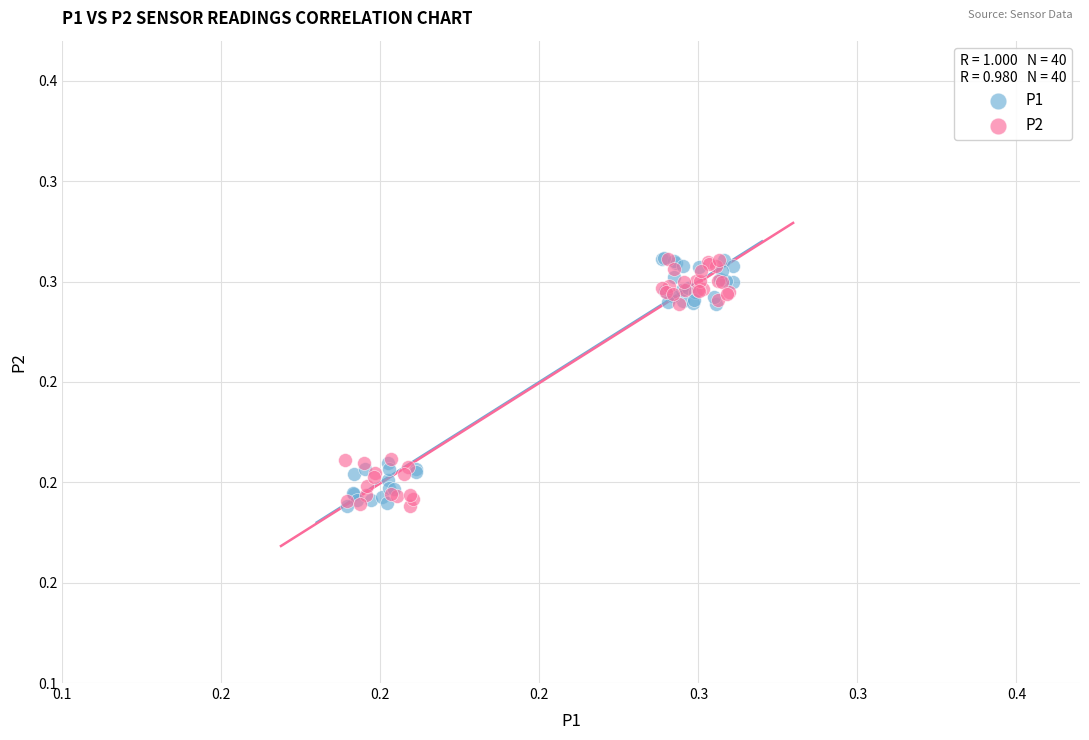

What are all the series names shown in the legend?

P1, P2